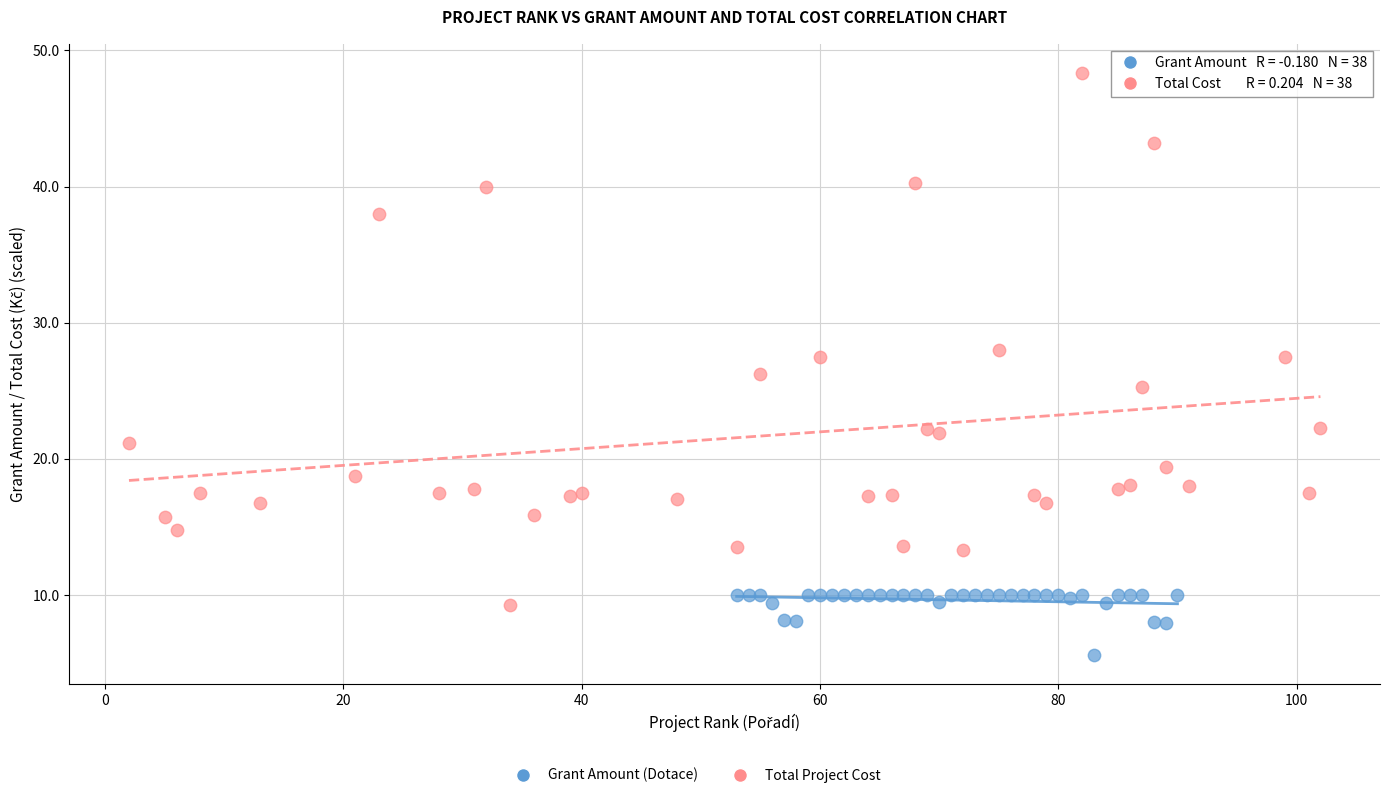

Which series contains the lowest Y value?

Grant Amount (Dotace)